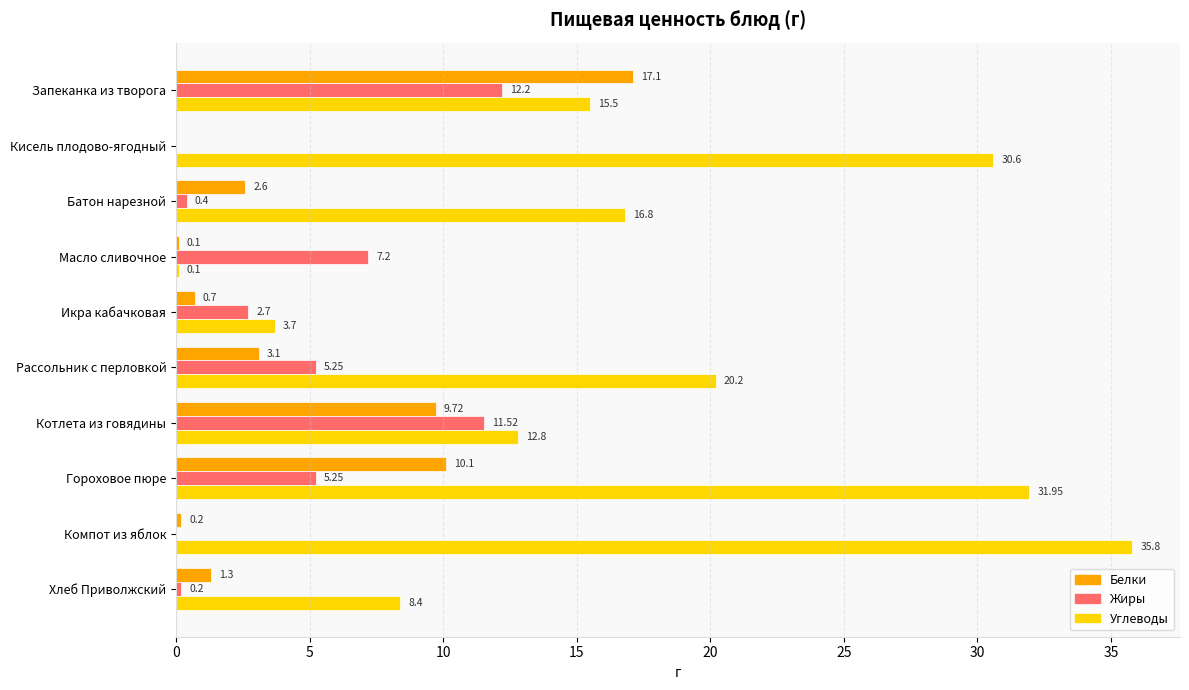

What is the sum of all Белки values?

44.9